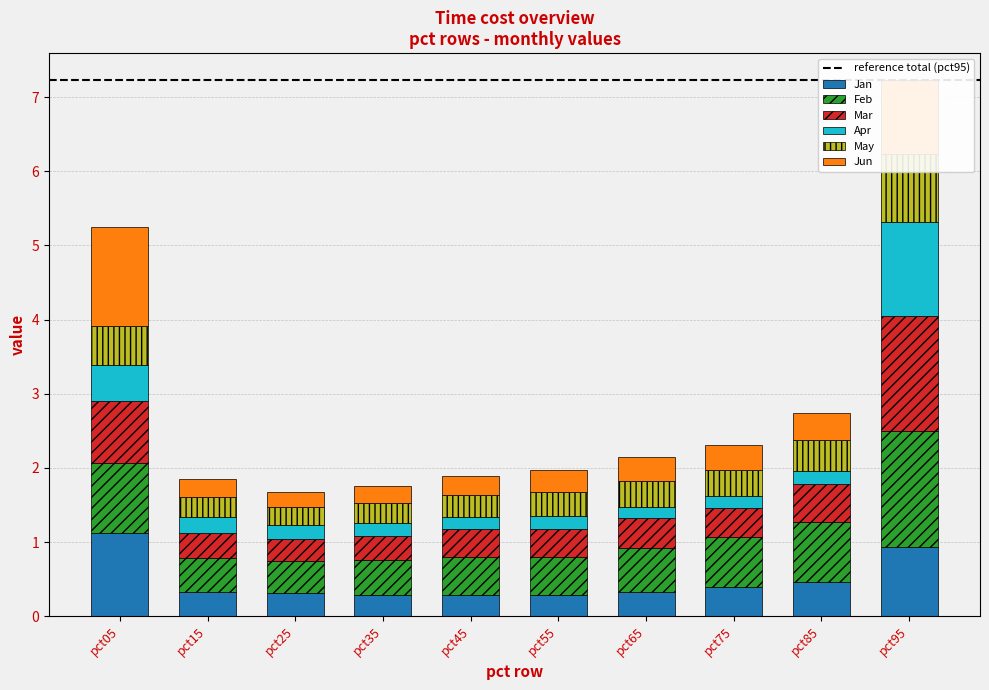

Between pct65 and pct75, which is larger?

pct75